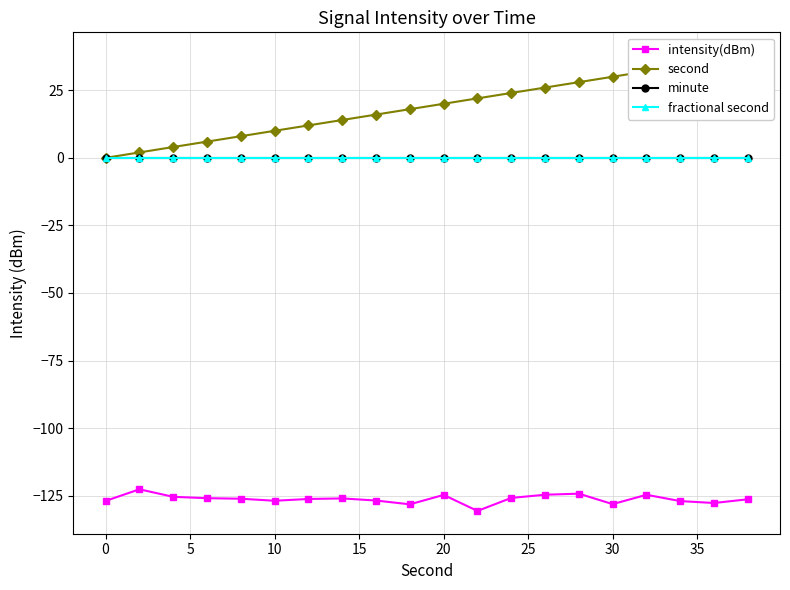

Which has a higher value, 10 or 5?

10